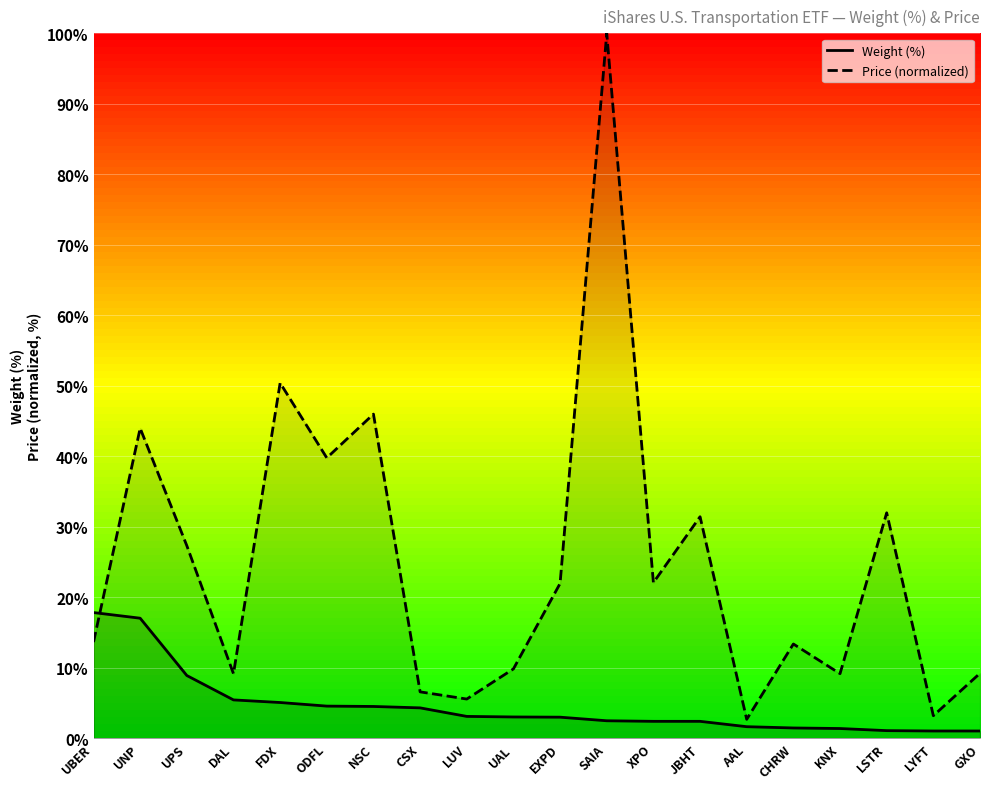

Rank the series by their average value, from highest to lowest.

Price (normalized), Weight (%)